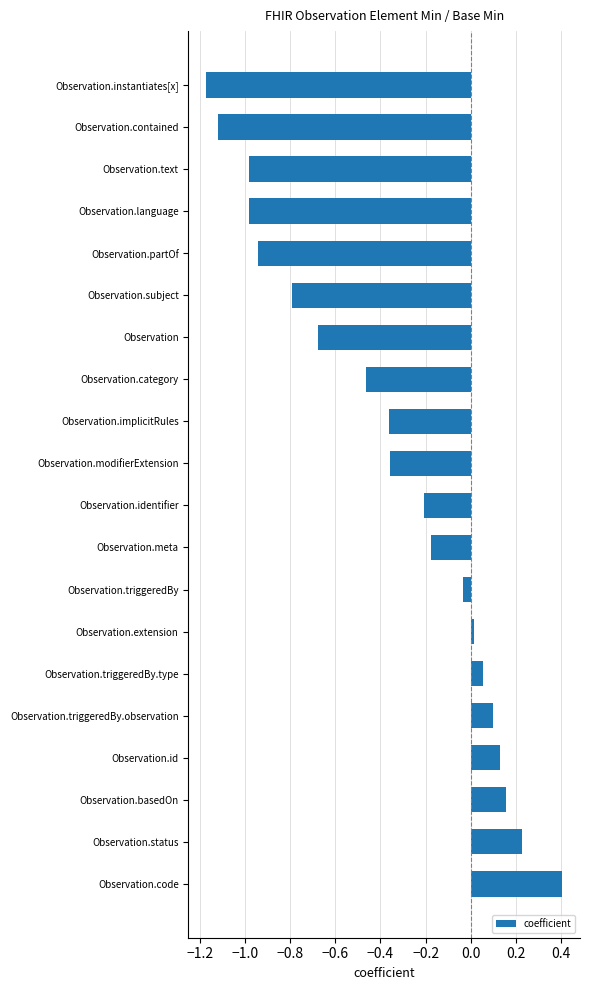

Between Observation.meta and Observation.code, which is larger?

Observation.code